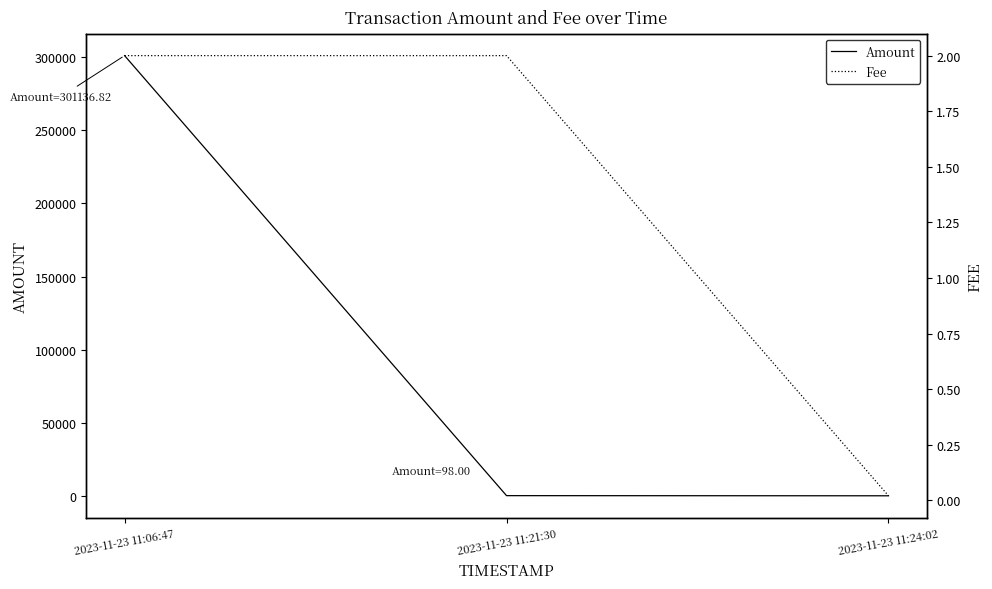

What is the sum of all Fee values?

4.0